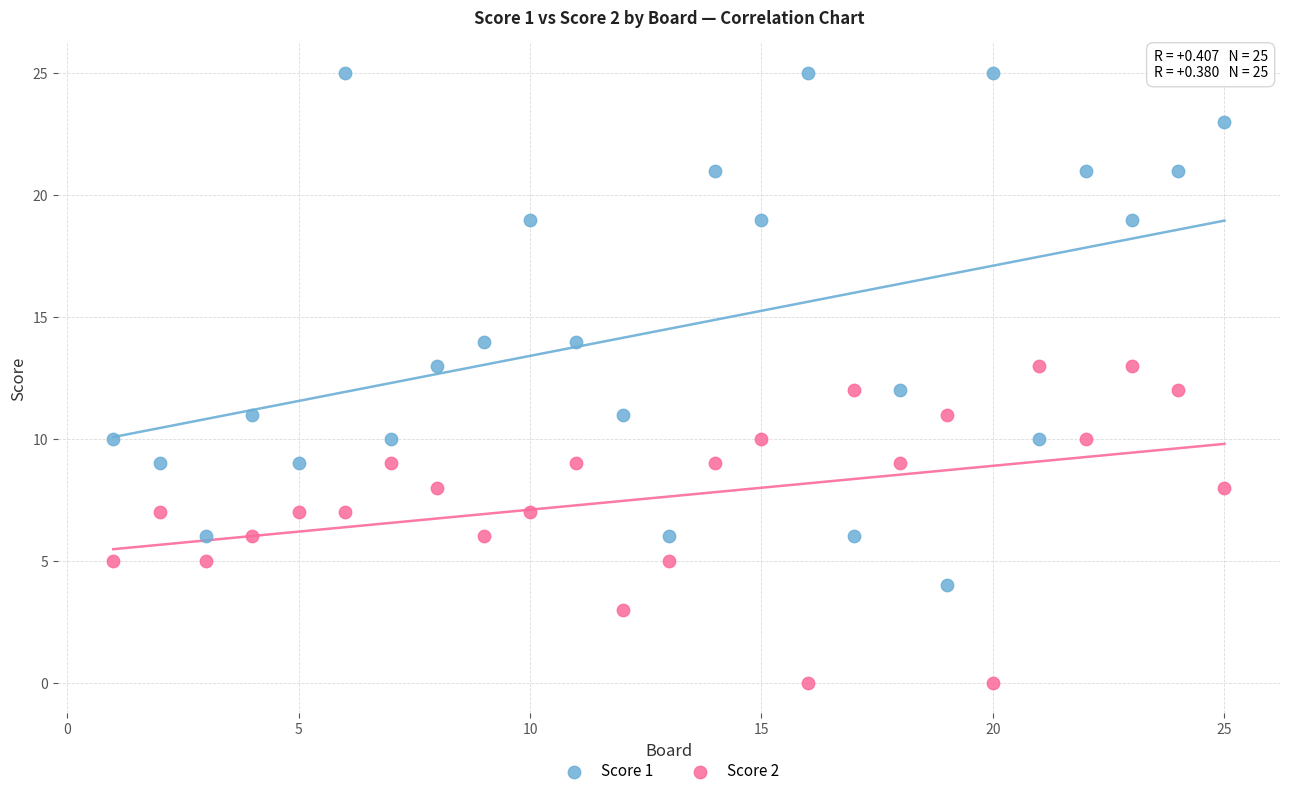

Which series contains the highest Y value?

Score 1